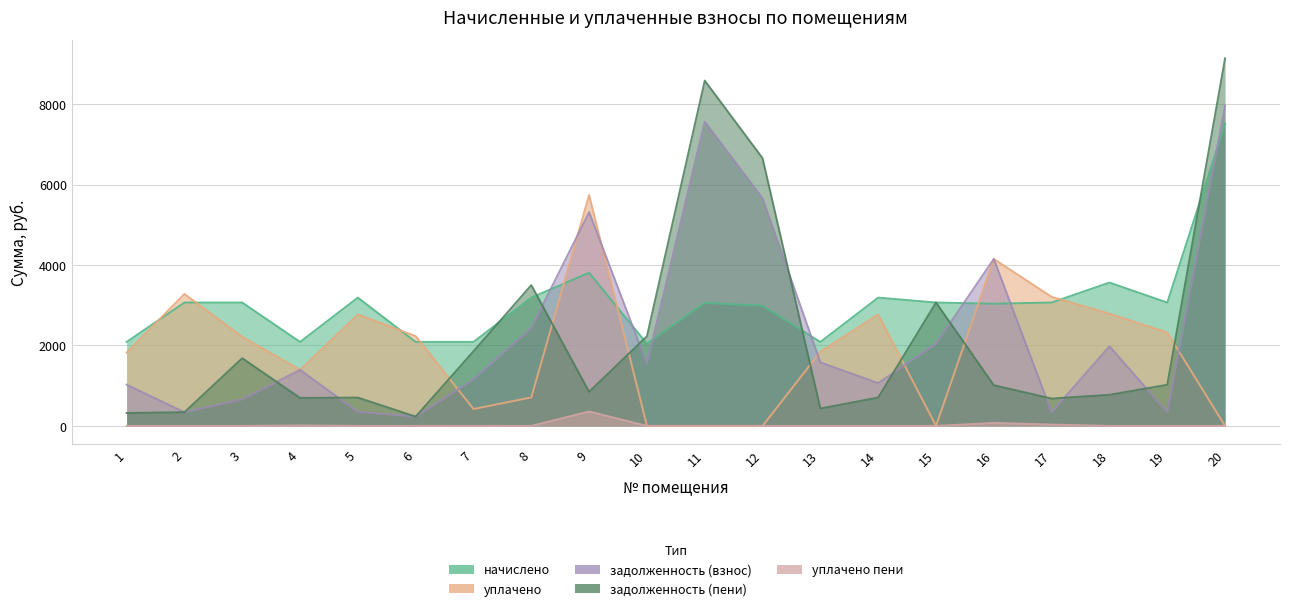

True or false: задолженность (взнос) and уплачено intersect in this chart.

True